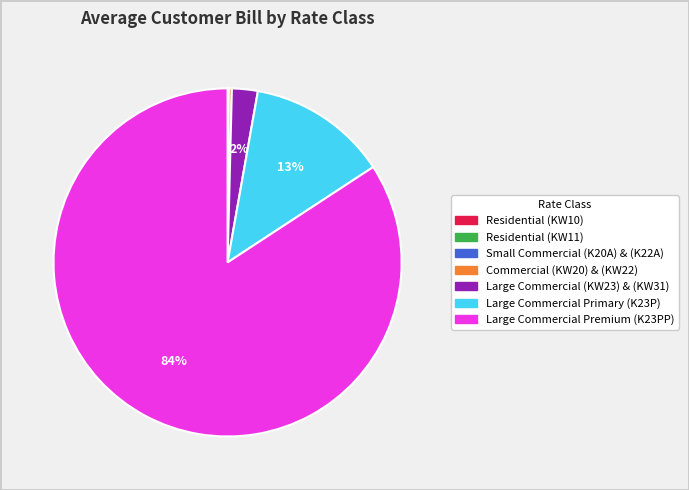

Combined, do Large Commercial Primary (K23P) and Large Commercial (KW23) & (KW31) account for over 50%?

No